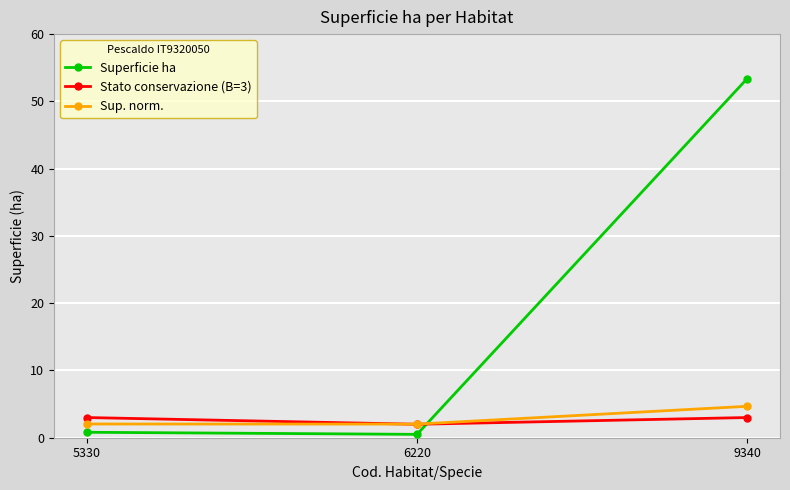

Which series has the largest total across all categories?

Superficie ha